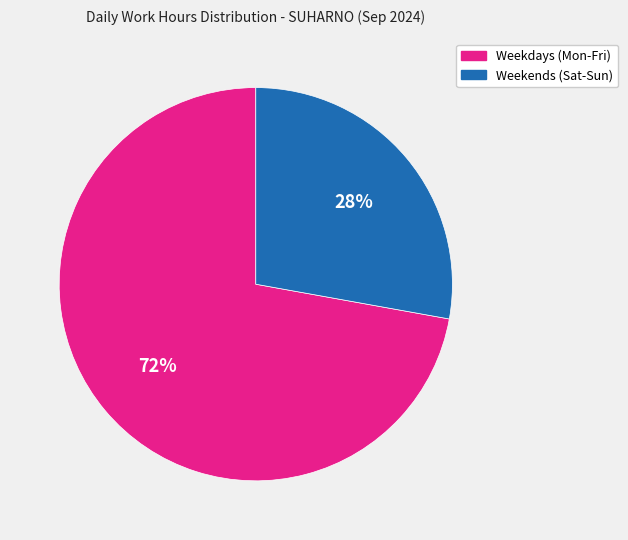

Count the number of slices in the pie.

2